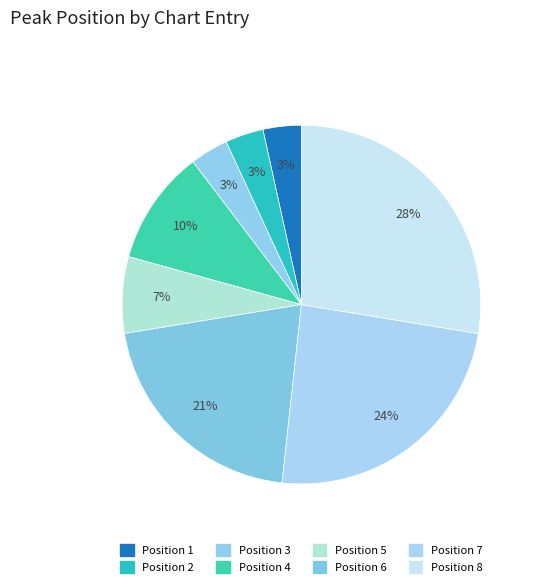

What is the largest slice in the pie chart?

Position 8